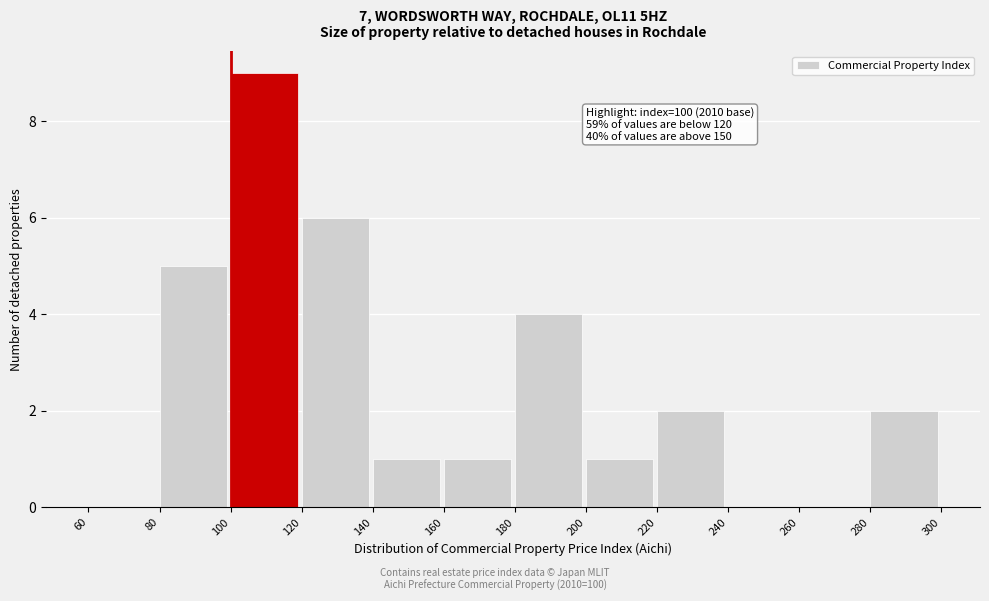

Over which range of the x-axis is the bar tallest?

100 to 120